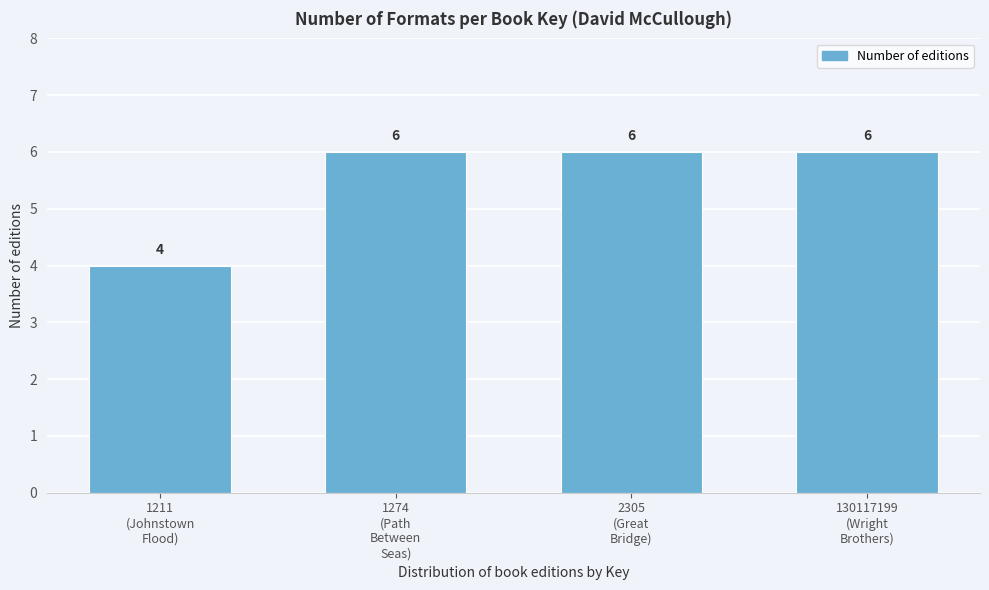

Reading left to right, extract all data points from this chart.

4	6	6	6